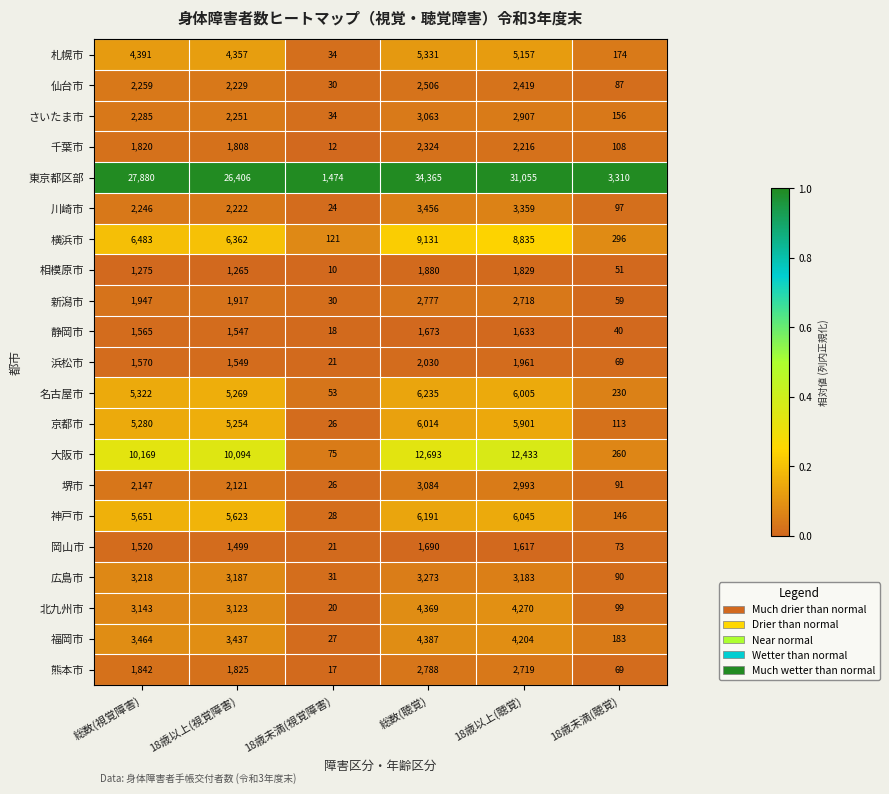

List the series in order of their peak value, highest first.

東京都区部, 大阪市, 横浜市, 名古屋市, 神戸市, 京都市, 札幌市, 福岡市, 北九州市, 川崎市, 広島市, 堺市, さいたま市, 熊本市, 新潟市, 仙台市, 千葉市, 浜松市, 相模原市, 岡山市, 静岡市